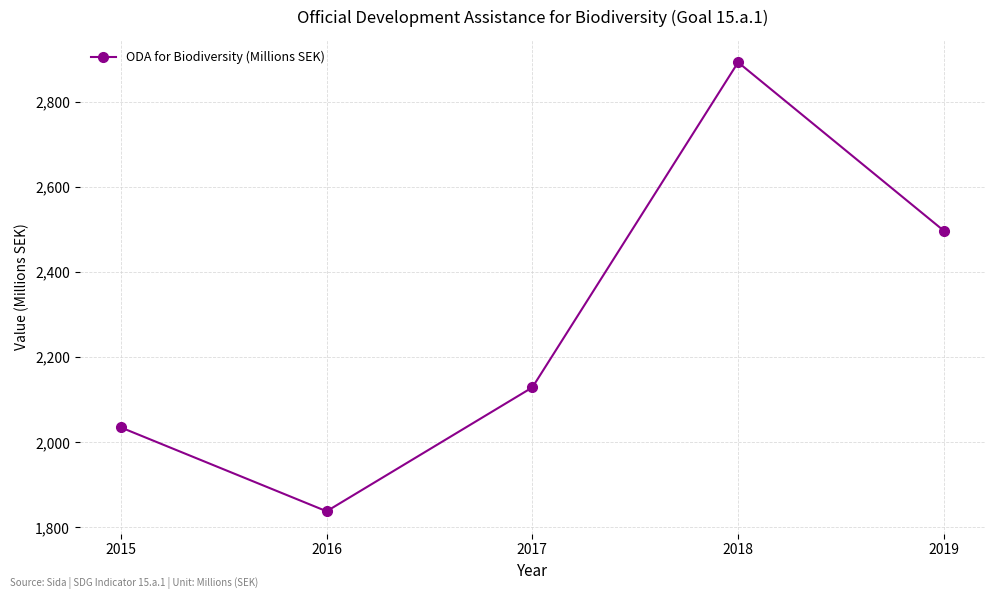

What is the greatest value displayed?

2893.1